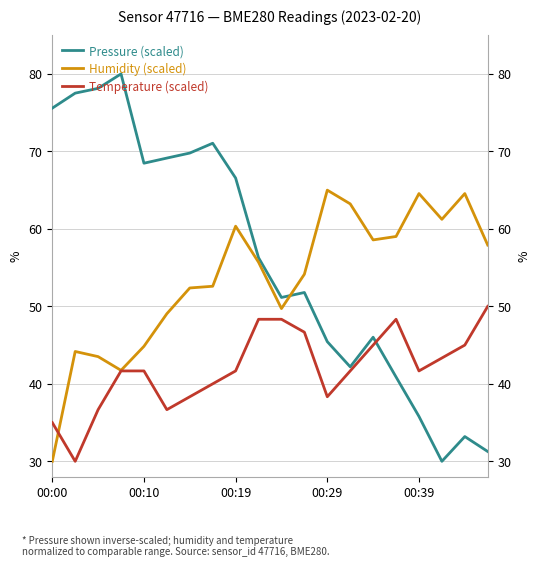

What is the greatest value displayed?

80.0